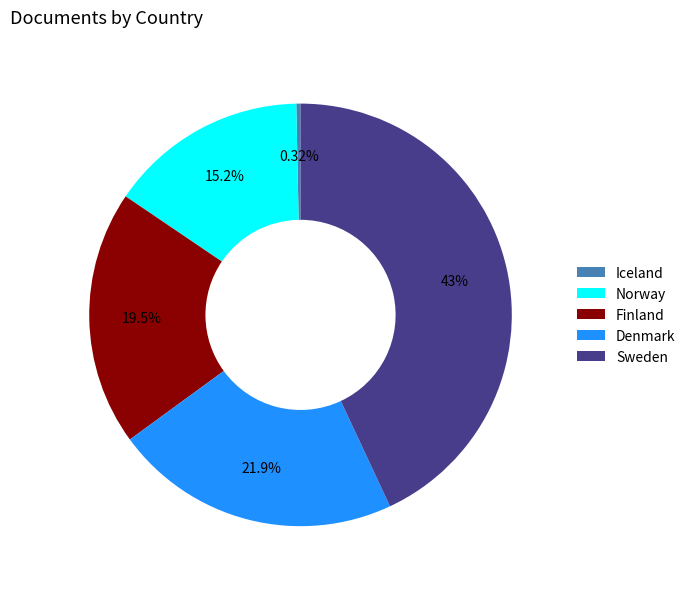

What is the ratio of the value at Norway to the value at Sweden?

0.4